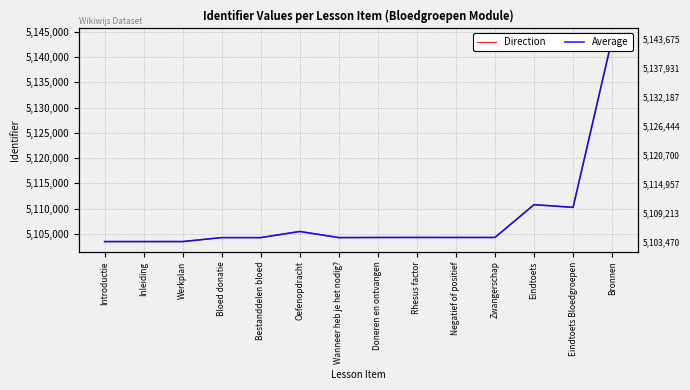

How many interior local valleys does the Direction series have?

3